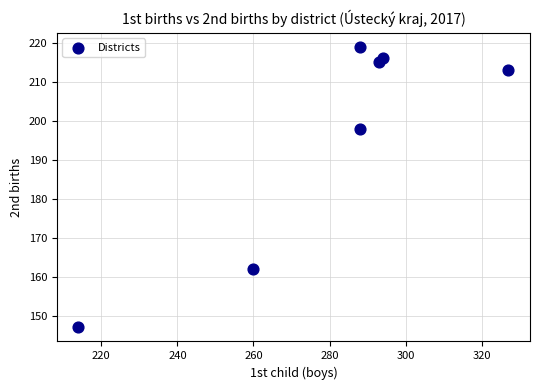

What is the range of X values (max minus min)?

113